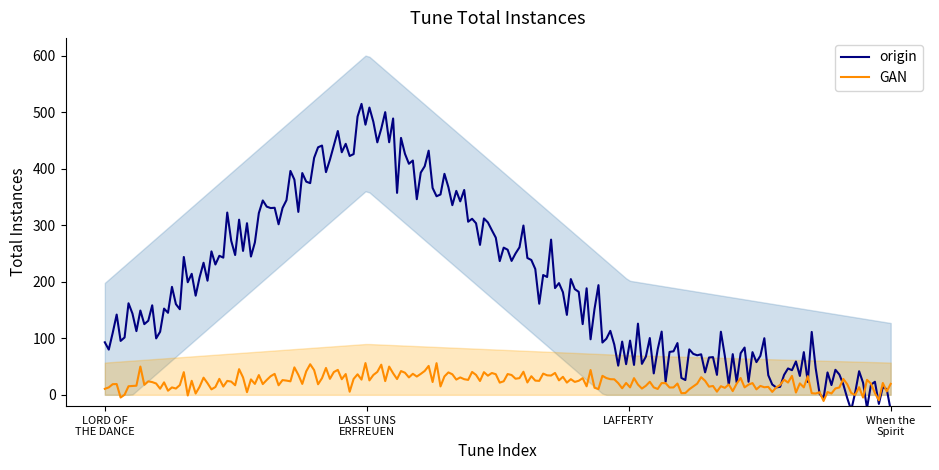

True or false: When the Spirit and LORD OF THE DANCE intersect in this chart.

False